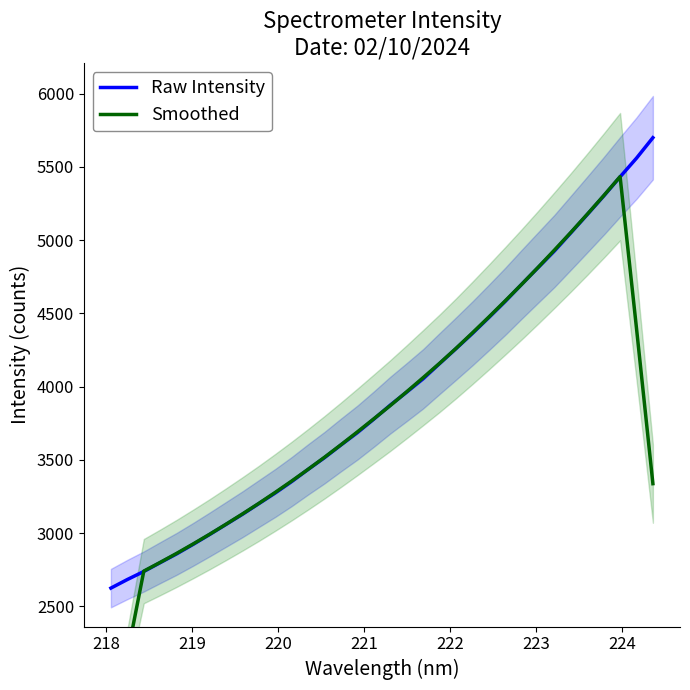

What is the highest value of the Raw Intensity series?

5699.1